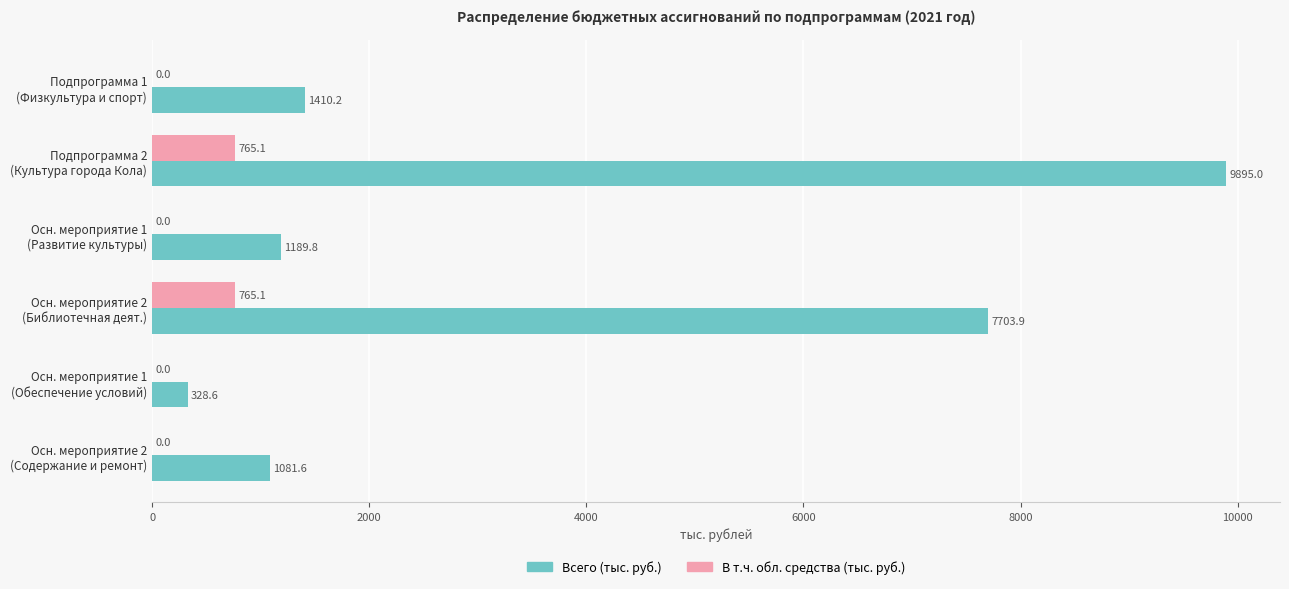

What is the maximum value for В т.ч. обл. средства (тыс. руб.)?

765.1